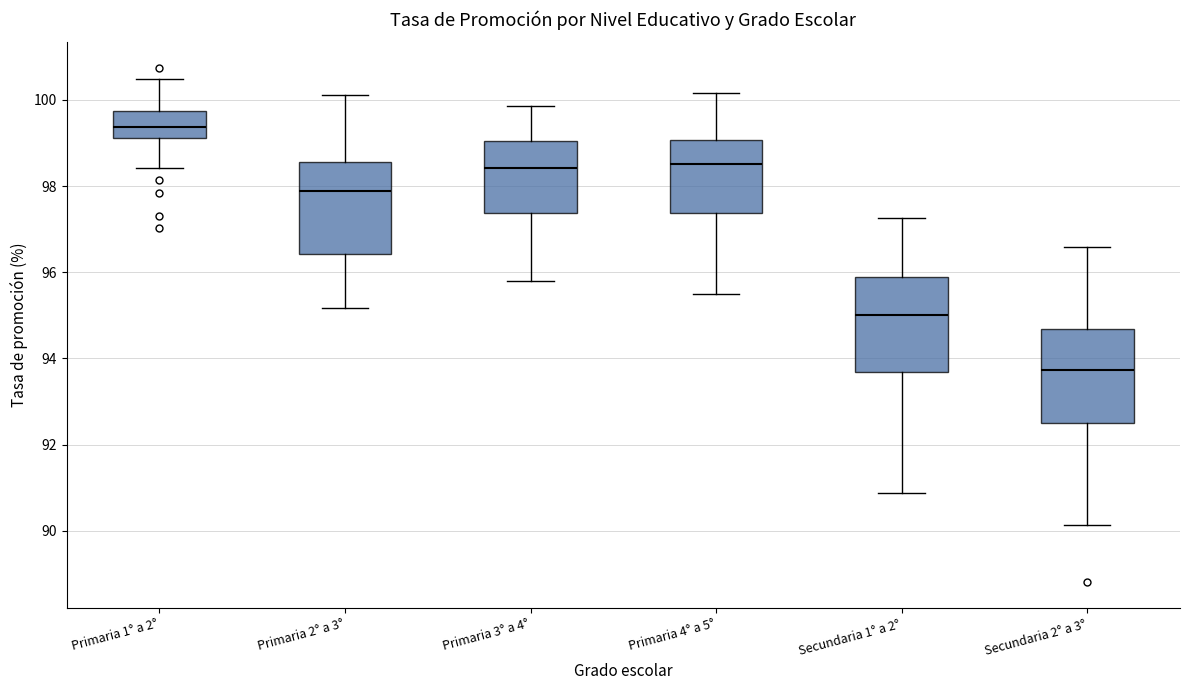

Where is the lower edge of the box for Secundaria 1° a 2° on the y-axis? The values are not printed on the chart, so give them approximately, as read against the axis.

93.6